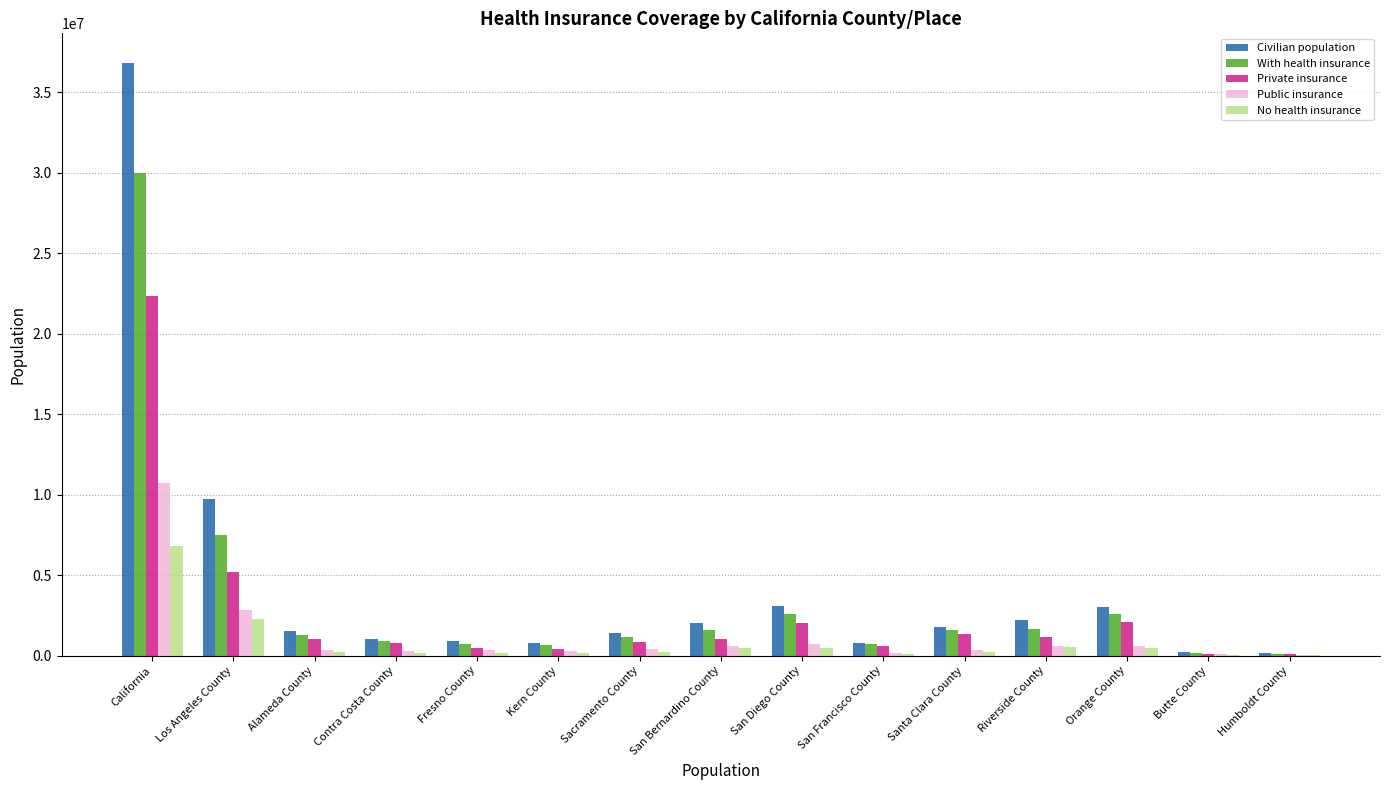

Is it true that With health insurance equals 1176760 at Sacramento County?

True